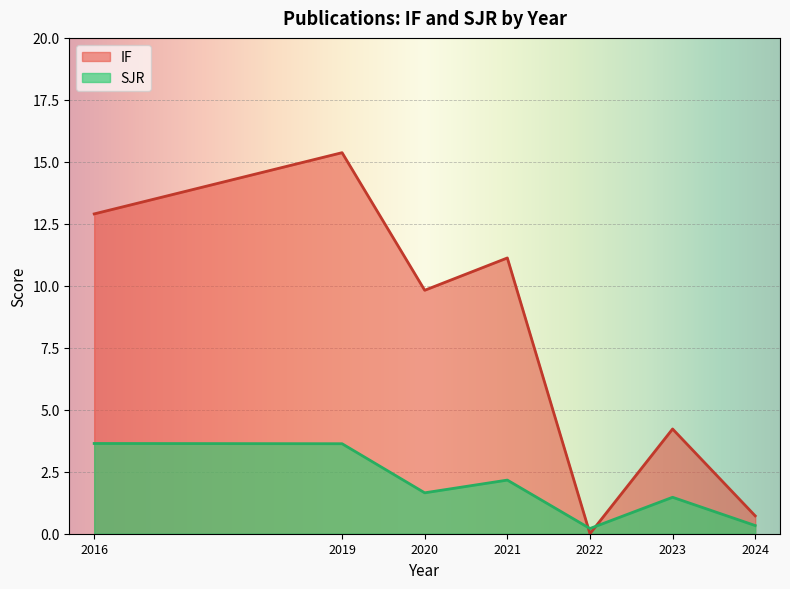

What is the sum of all IF values?

54.2